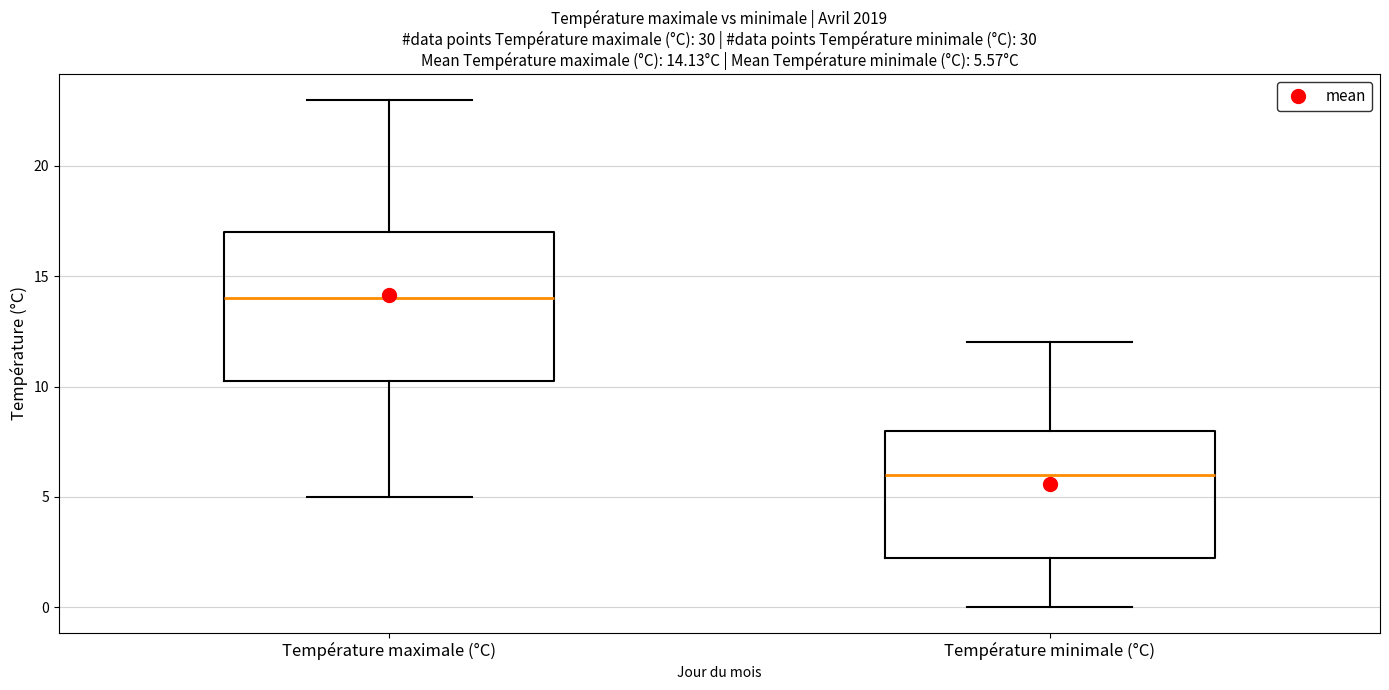

Which box has the lowest median line?

Température minimale (°C)